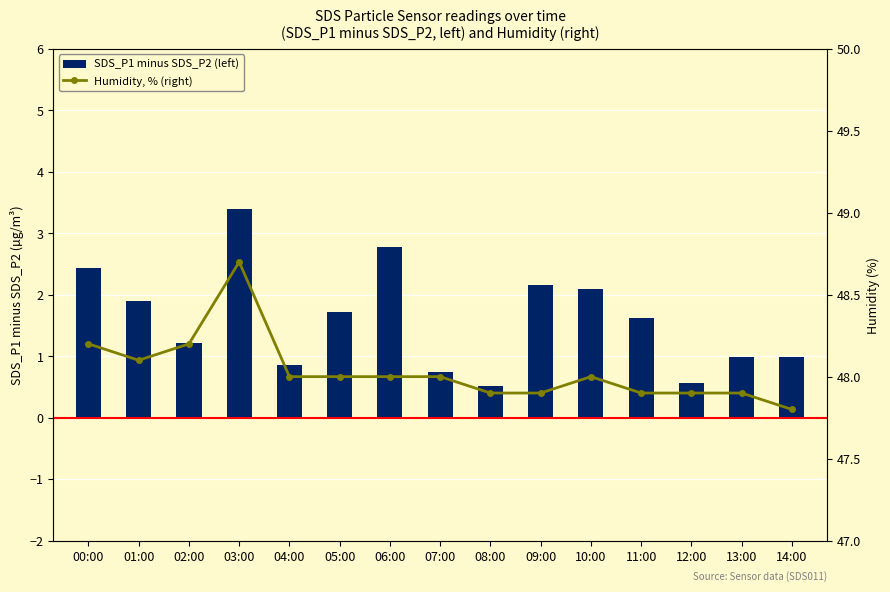

How many categories are shown in the chart?

15